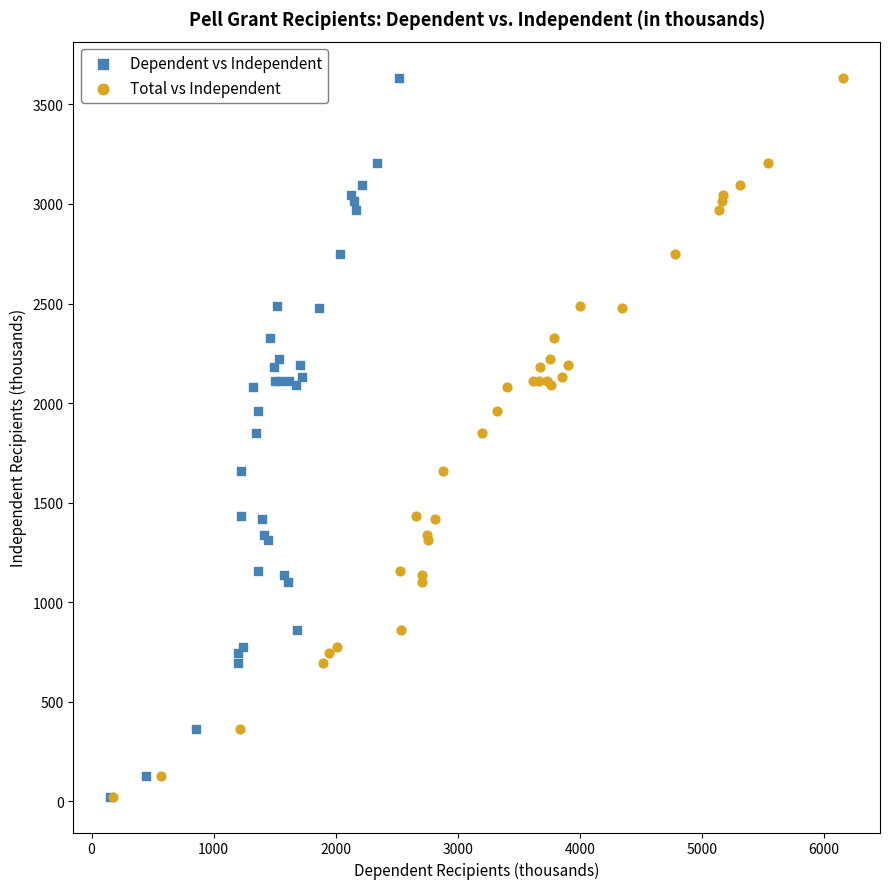

What are all the series names shown in the legend?

Dependent vs Independent, Total vs Independent